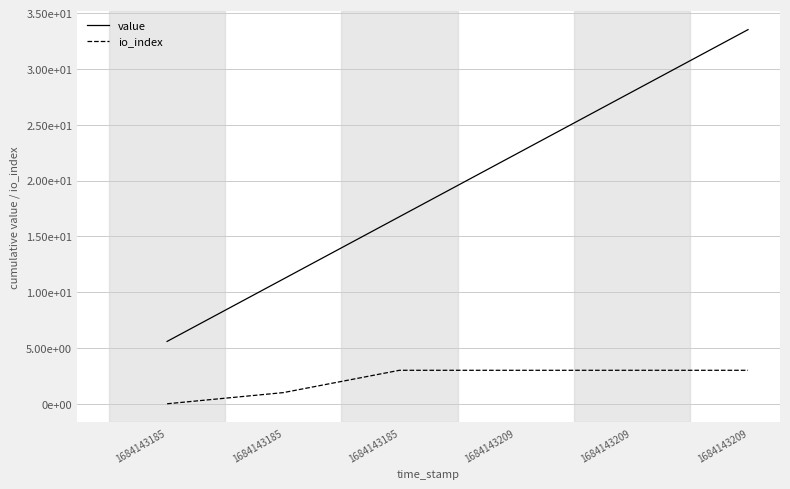

Does the chart have visible grid lines?

Yes